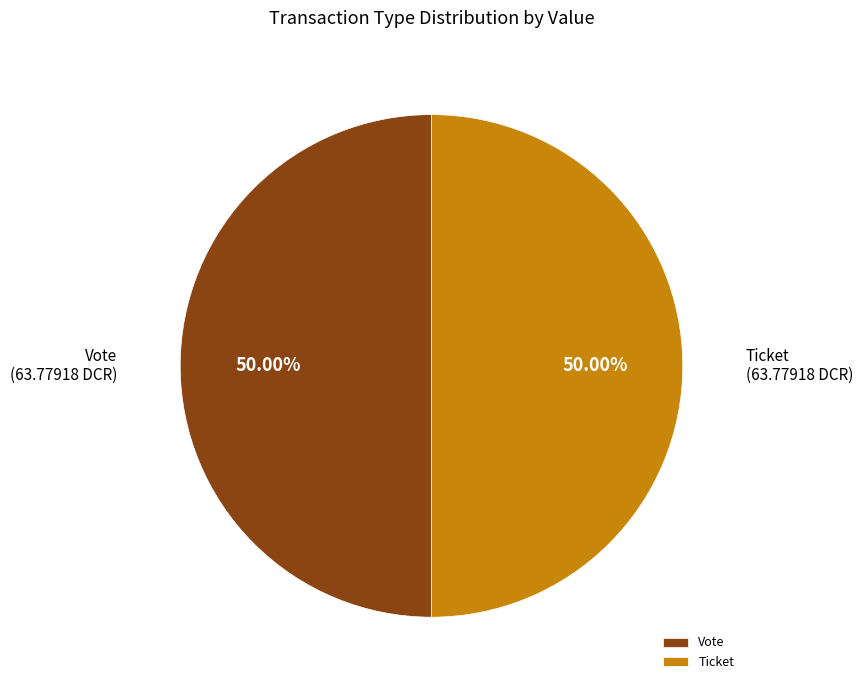

Combined, do Ticket and Vote account for over 50%?

Yes